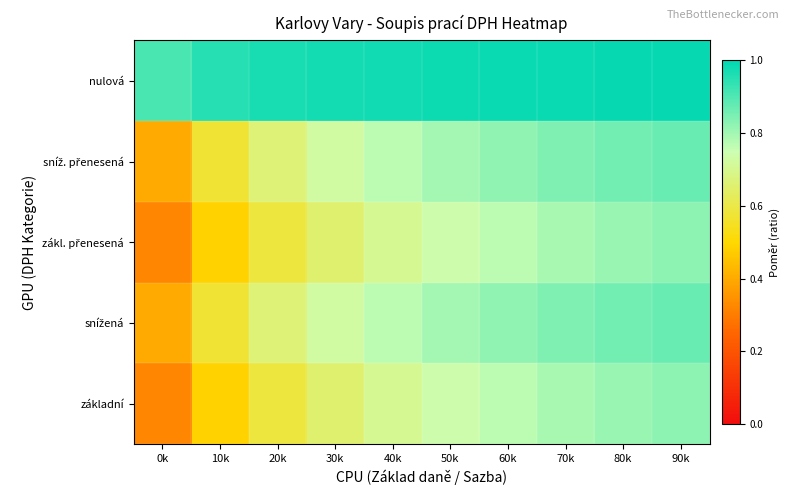

What is the spread (max minus min) of values at 30k?

0.3